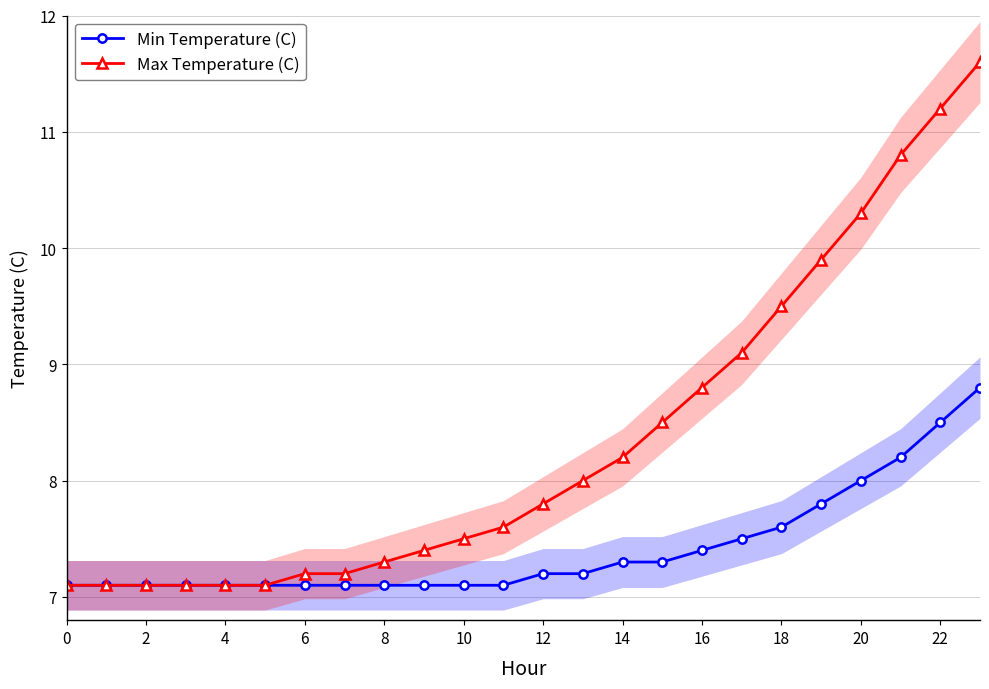

Between 21 and 23, which series saw the biggest shift?

Max Temperature (C)